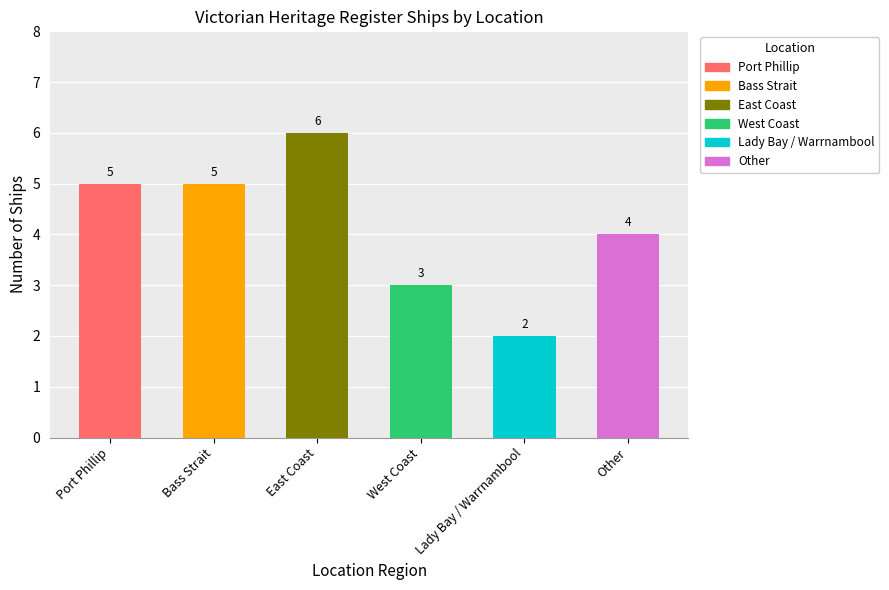

Between East Coast and Other, which is larger?

East Coast